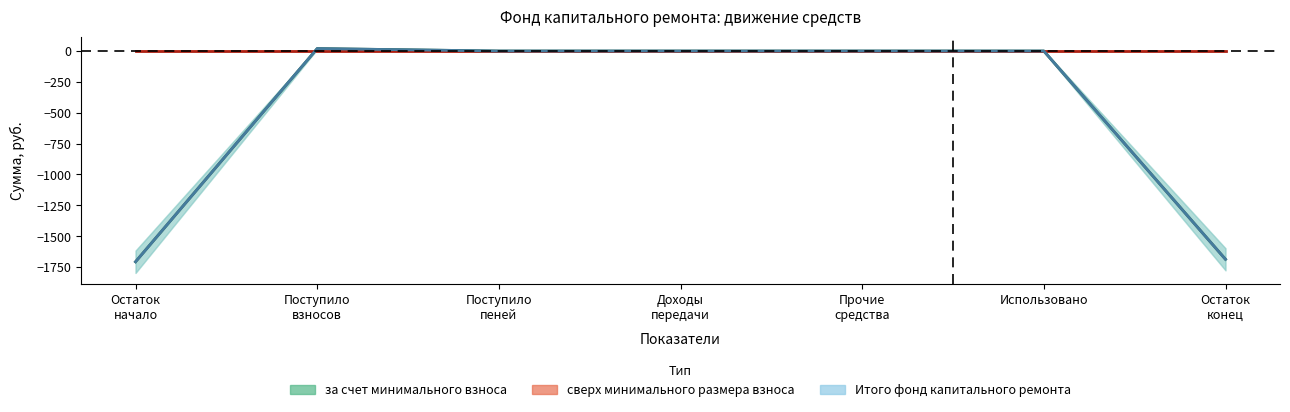

What is the sum of the upper values at 6 and 2?

19.9